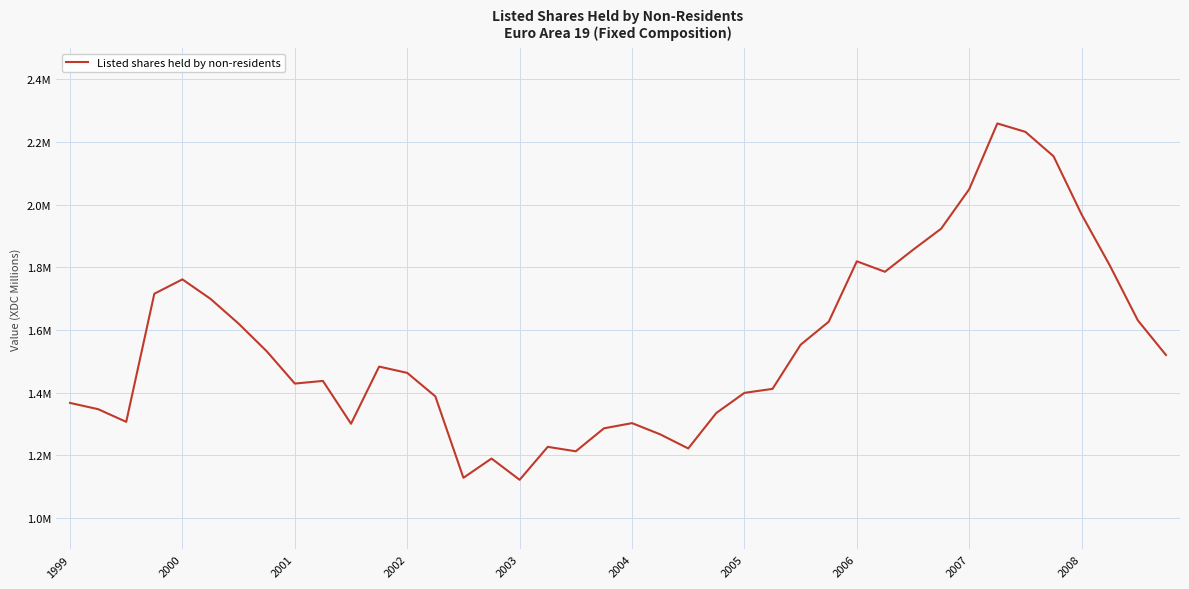

Does the chart have visible grid lines?

Yes